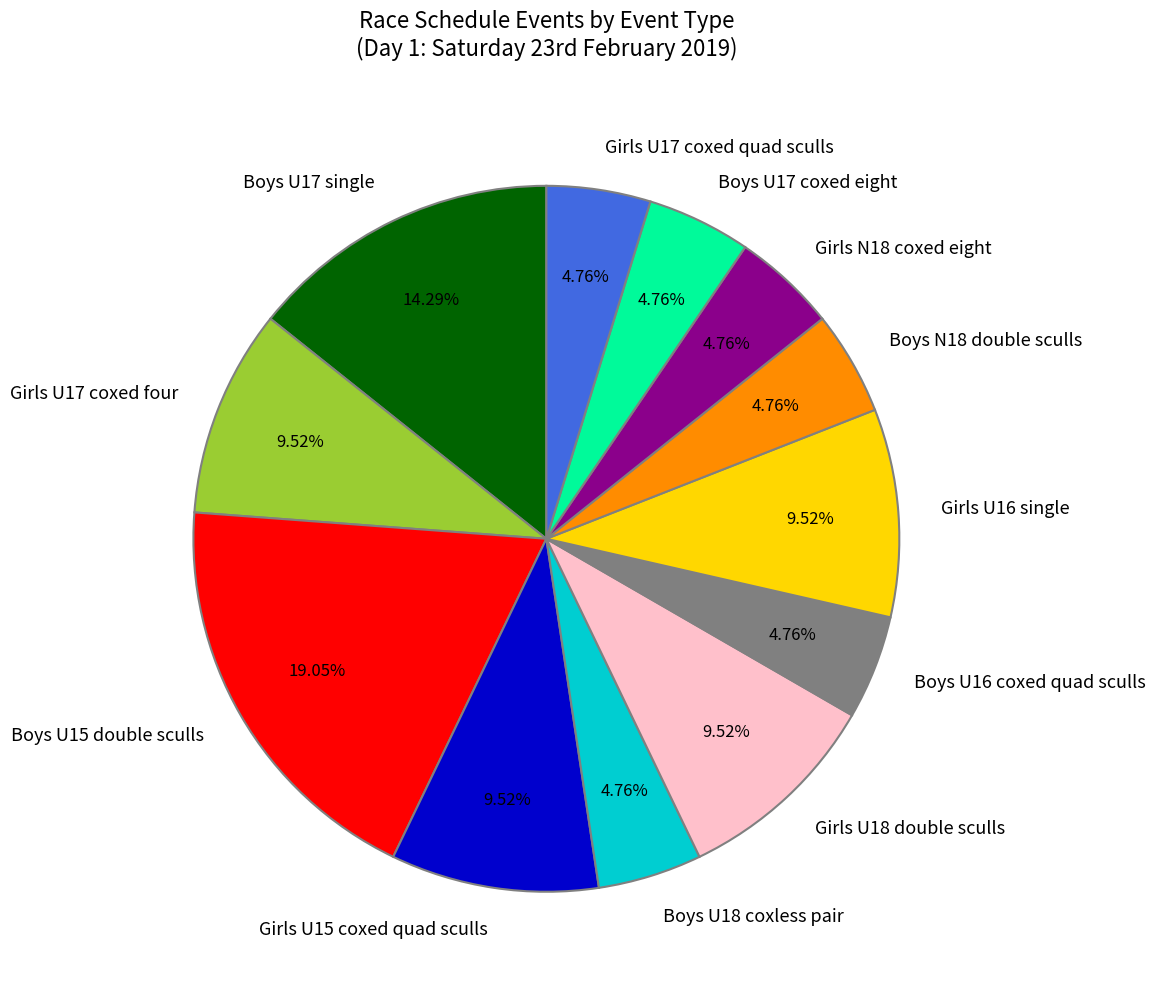

To the nearest percent, what is the combined percentage of Girls U18 double sculls and Girls U16 single?

19%